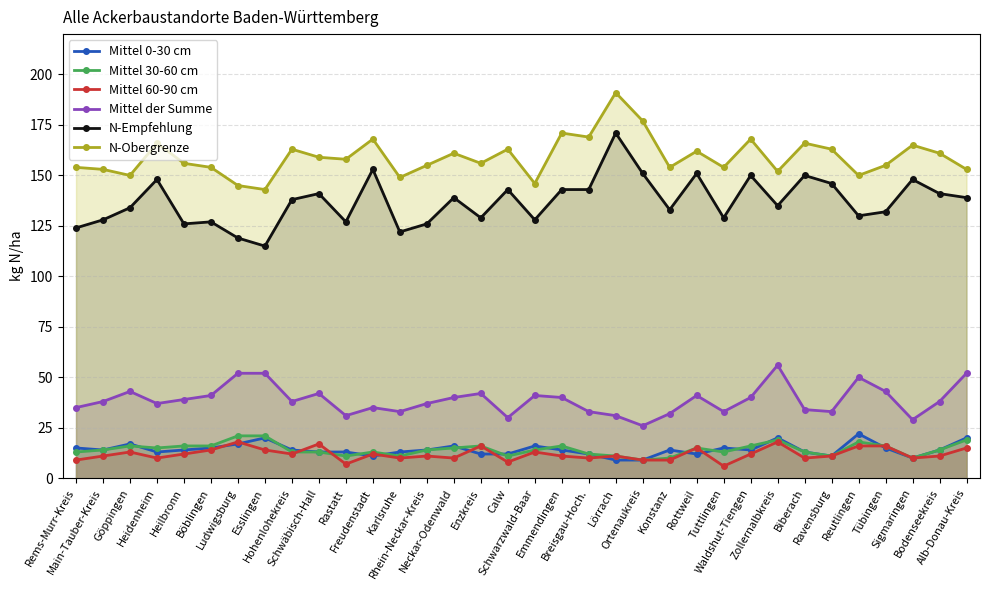

How many data points in Mittel 30-60 cm are less than 14?

15